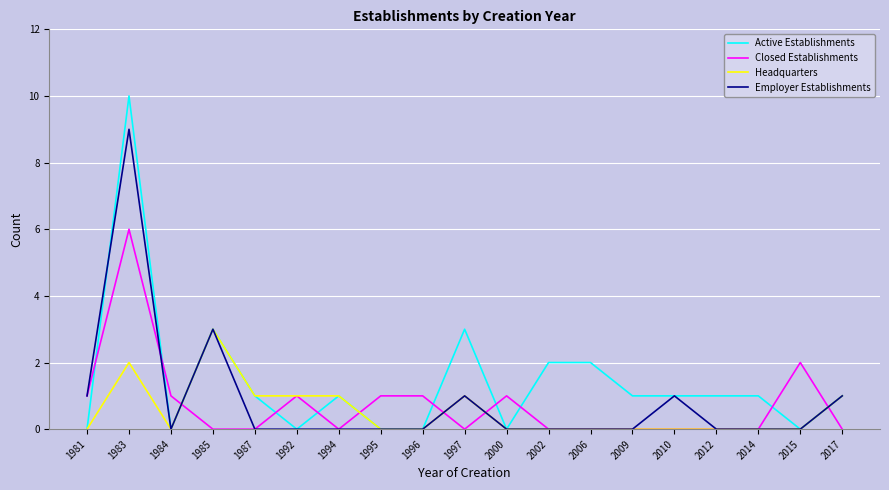

What is the approximate value of Employer Establishments at 1997?

1